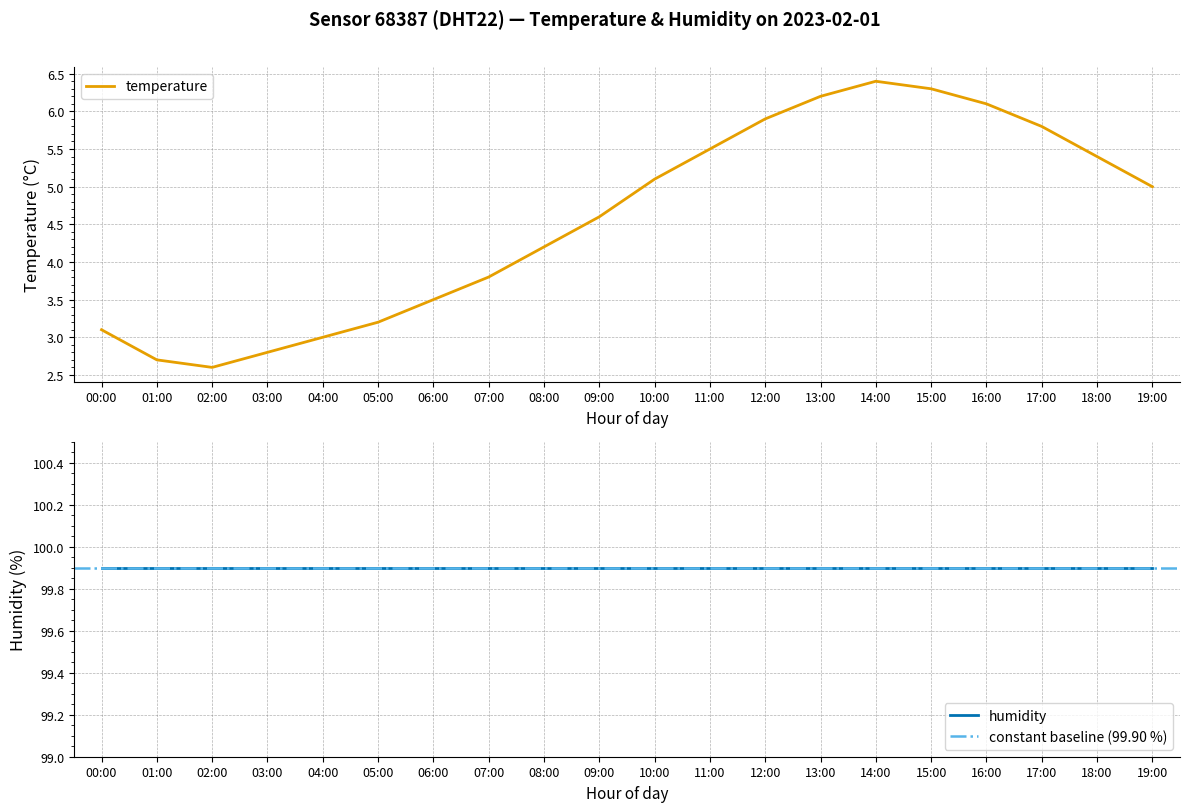

Rank the categories by value from lowest to highest.

02:00, 01:00, 03:00, 04:00, 00:00, 05:00, 06:00, 07:00, 08:00, 09:00, 19:00, 10:00, 18:00, 11:00, 17:00, 12:00, 16:00, 13:00, 15:00, 14:00